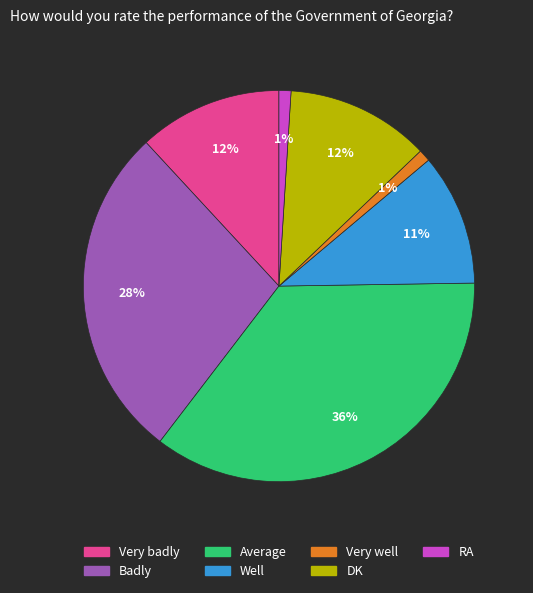

To the nearest percent, what is the difference between the largest and smallest slice percentages?

35%